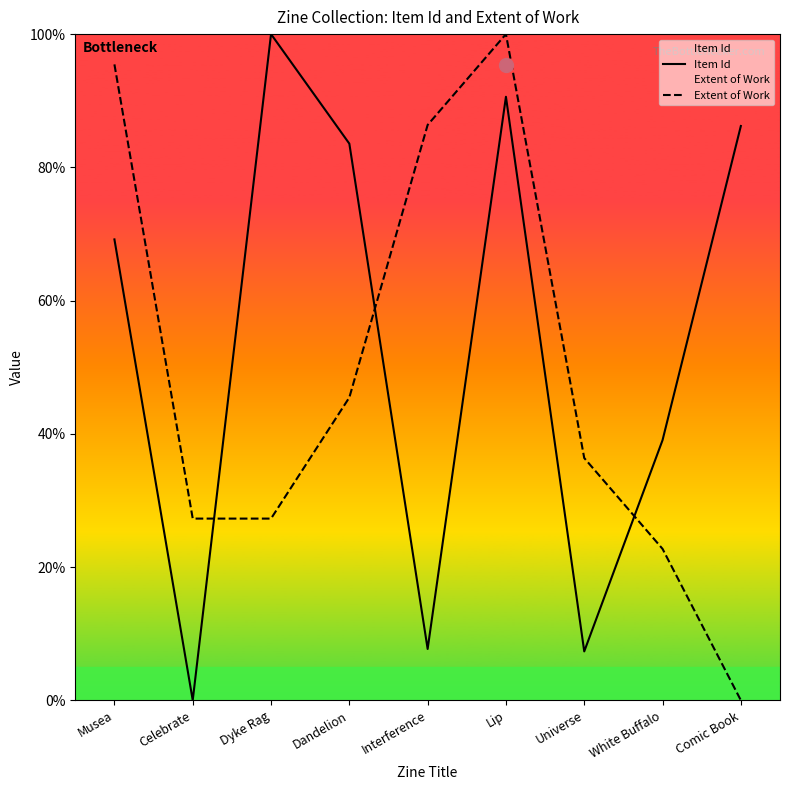

What is the spread (max minus min) of values at Interference?

78.7